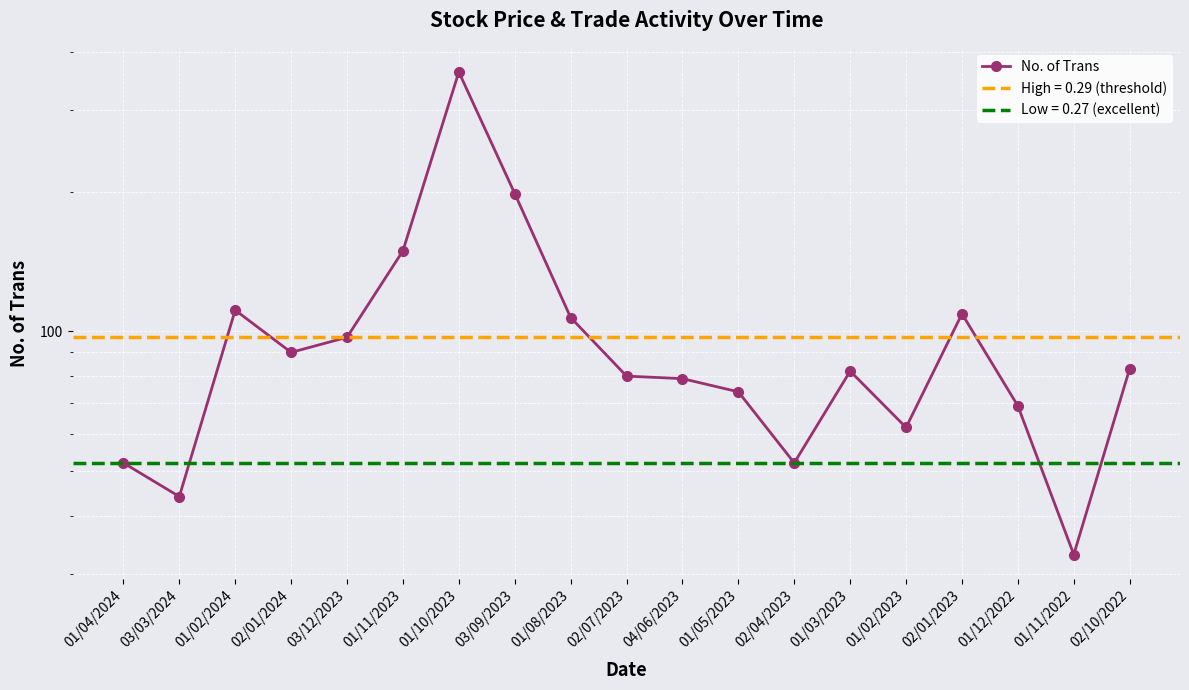

What is the difference between the second highest and second lowest values?

154